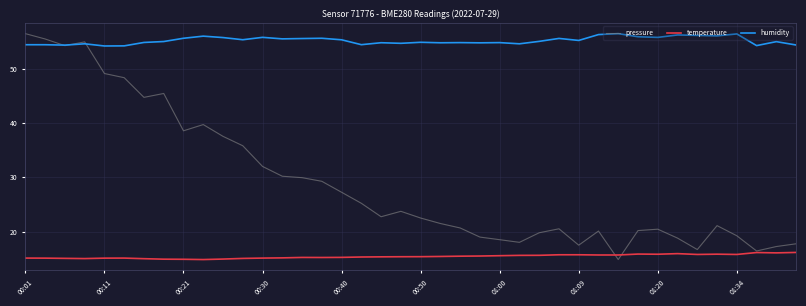

What is the lowest value of the humidity series?

54.2